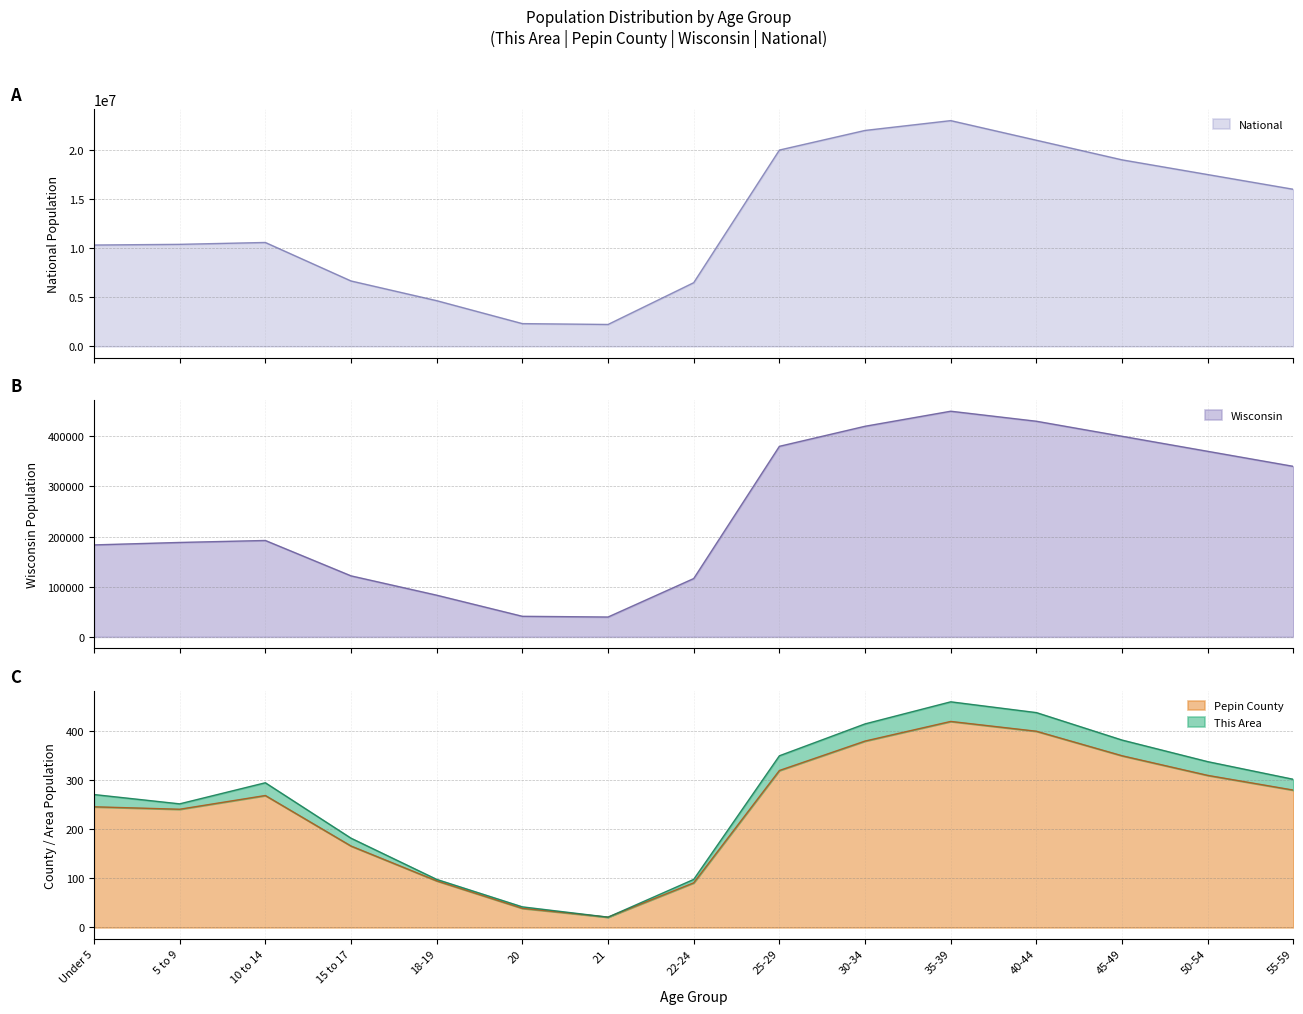

Is it true that Wisconsin equals 192232 at 10 to 14?

True